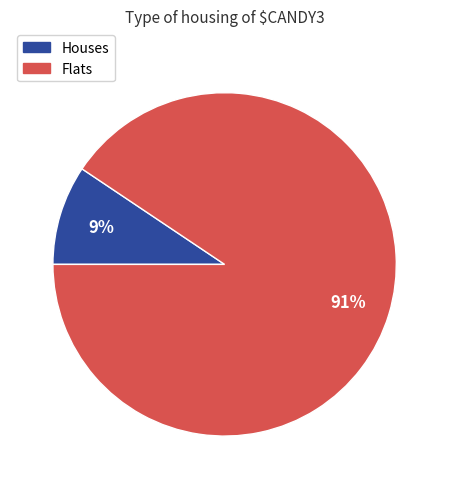

Combined, do Flats and Houses account for over 50%?

Yes